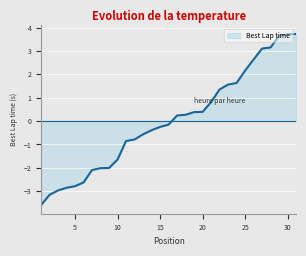

What is the greatest value displayed?

3.7